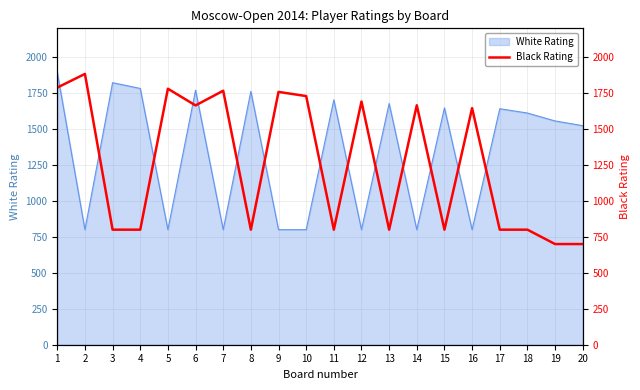

What is the greatest value displayed?

1883